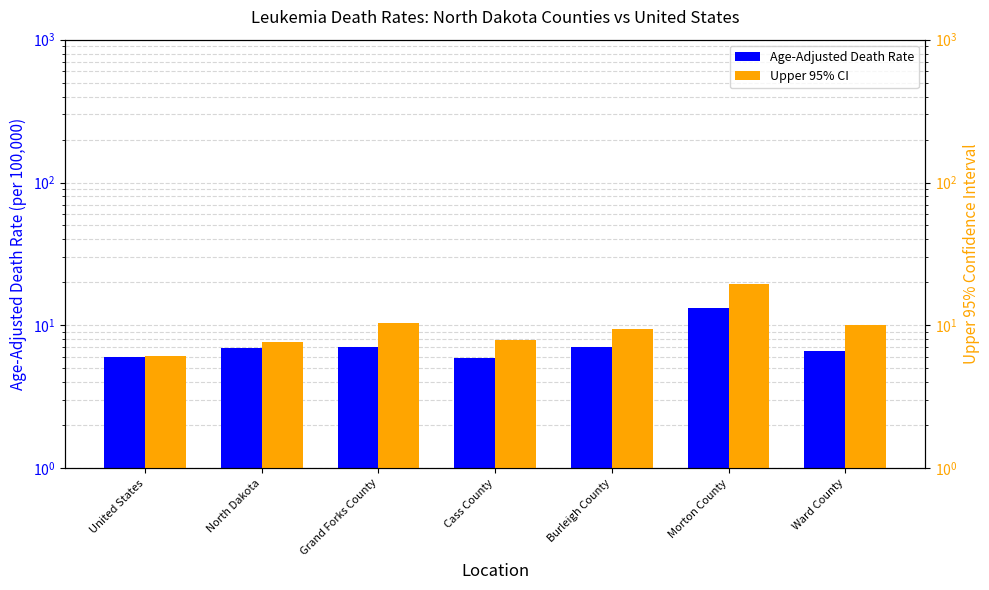

What is the sum of all Age-Adjusted Death Rate values?

52.7